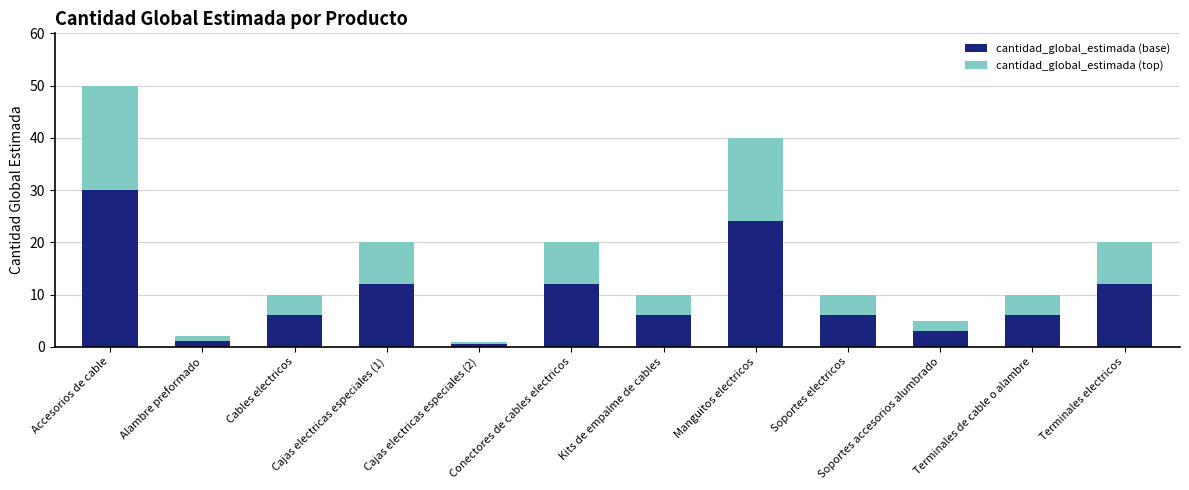

How many bars are there in total?

12